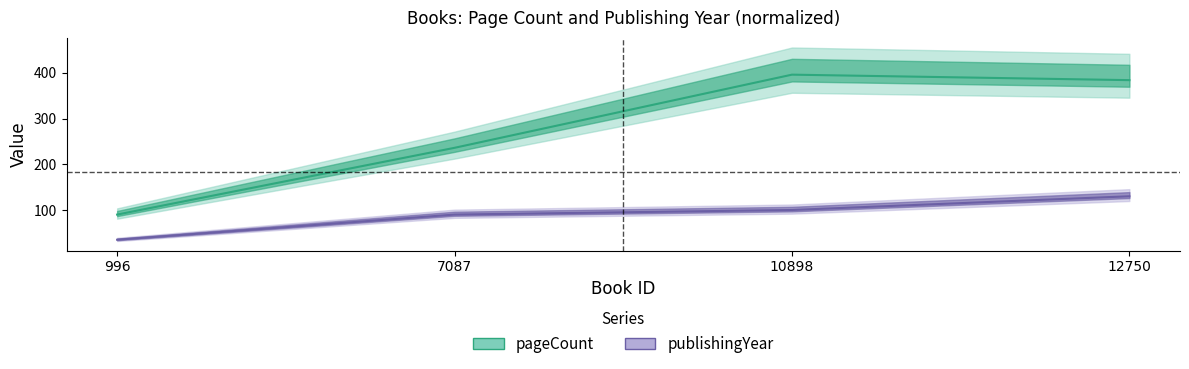

True or false: publishingYear and pageCount cross at least once.

False